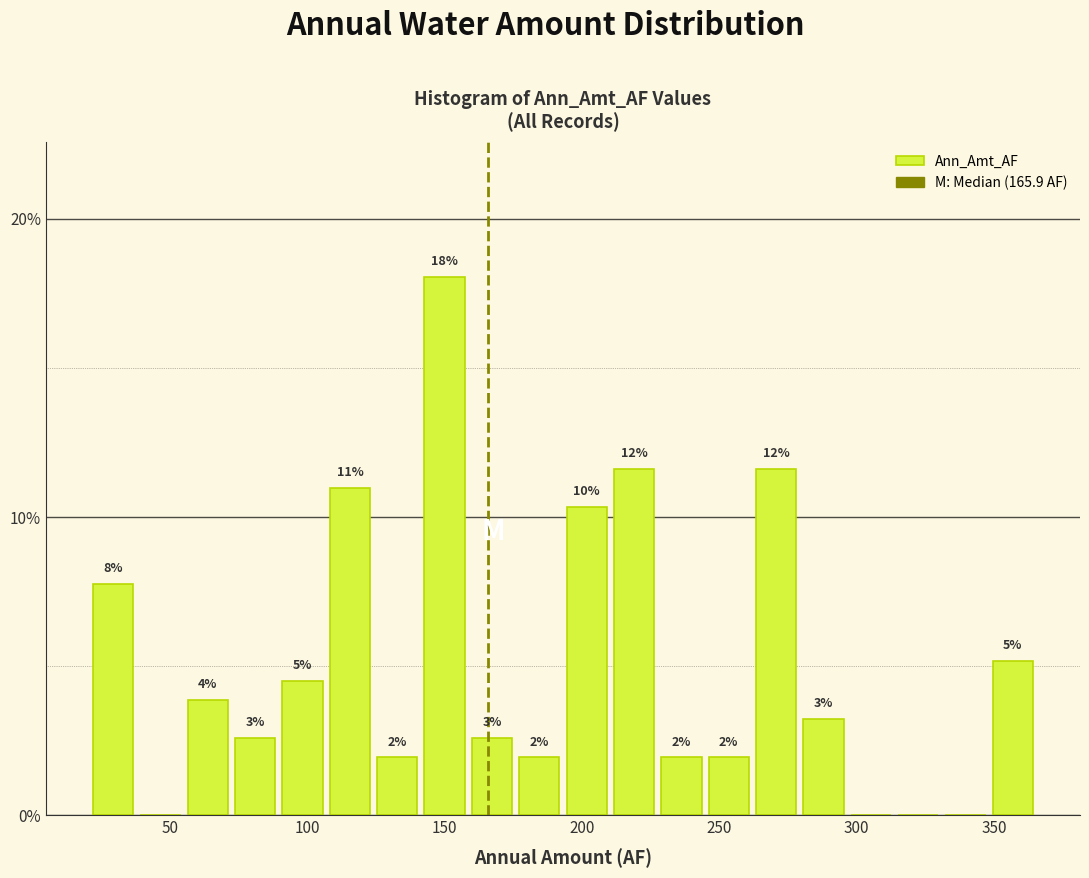

Read against the x-axis, roughly where is the centre of the tallest bar?

150